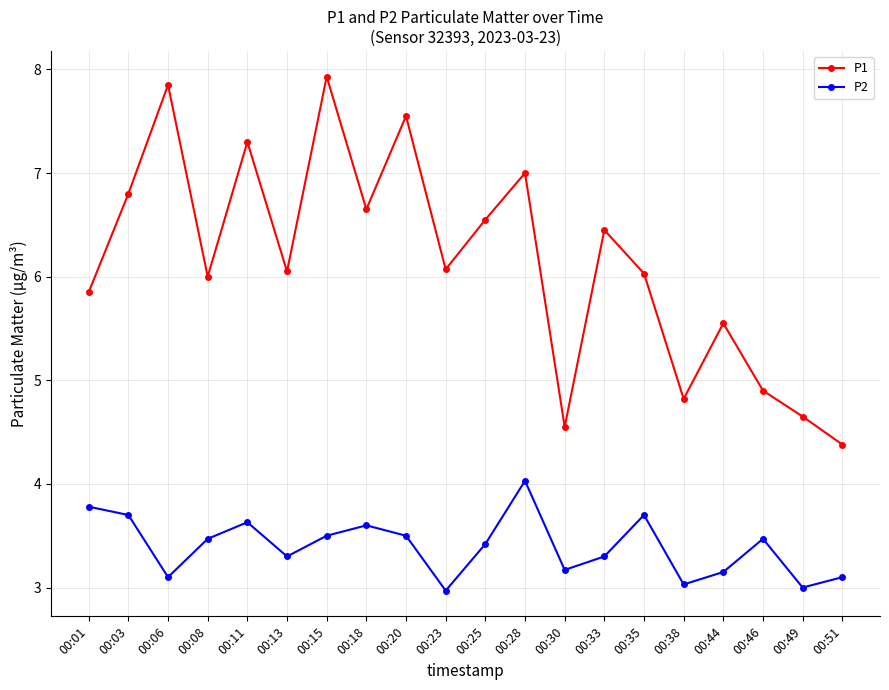

True or false: P2 and P1 intersect in this chart.

False